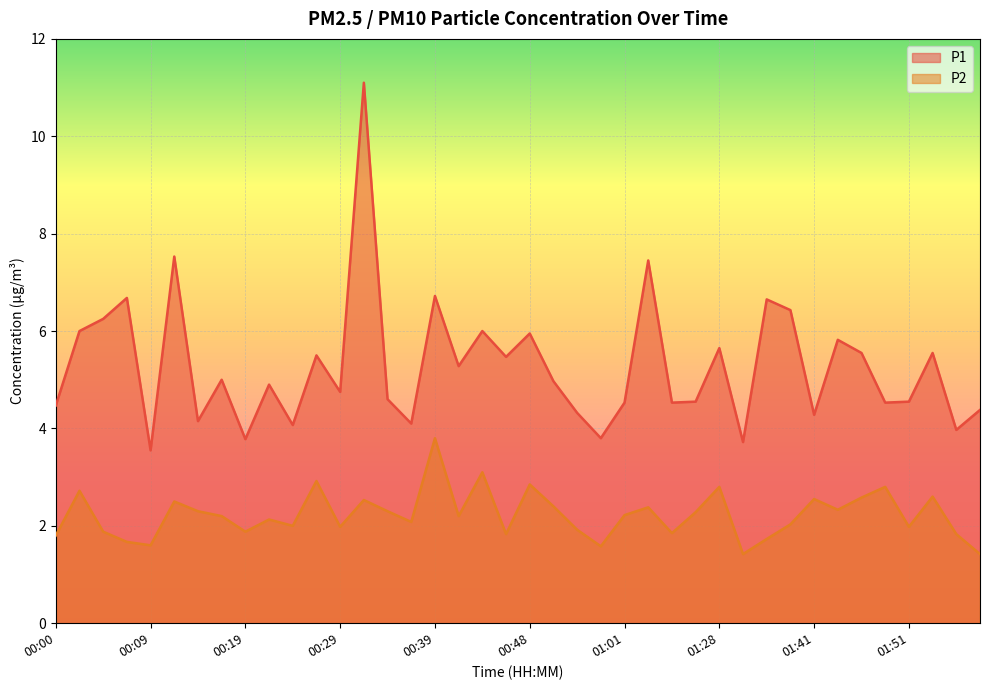

List the series in order of their overall mean, lowest first.

P2, P1